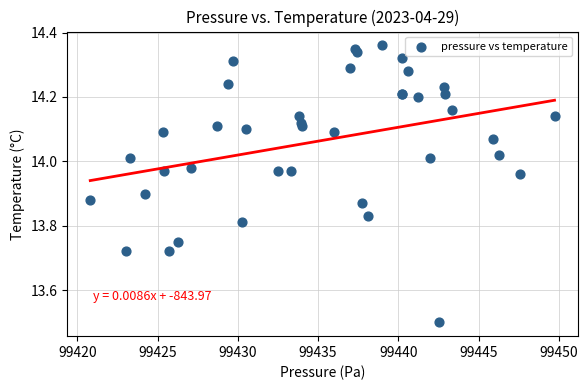

What Y value in the scatter plot is closest to 13?

13.5